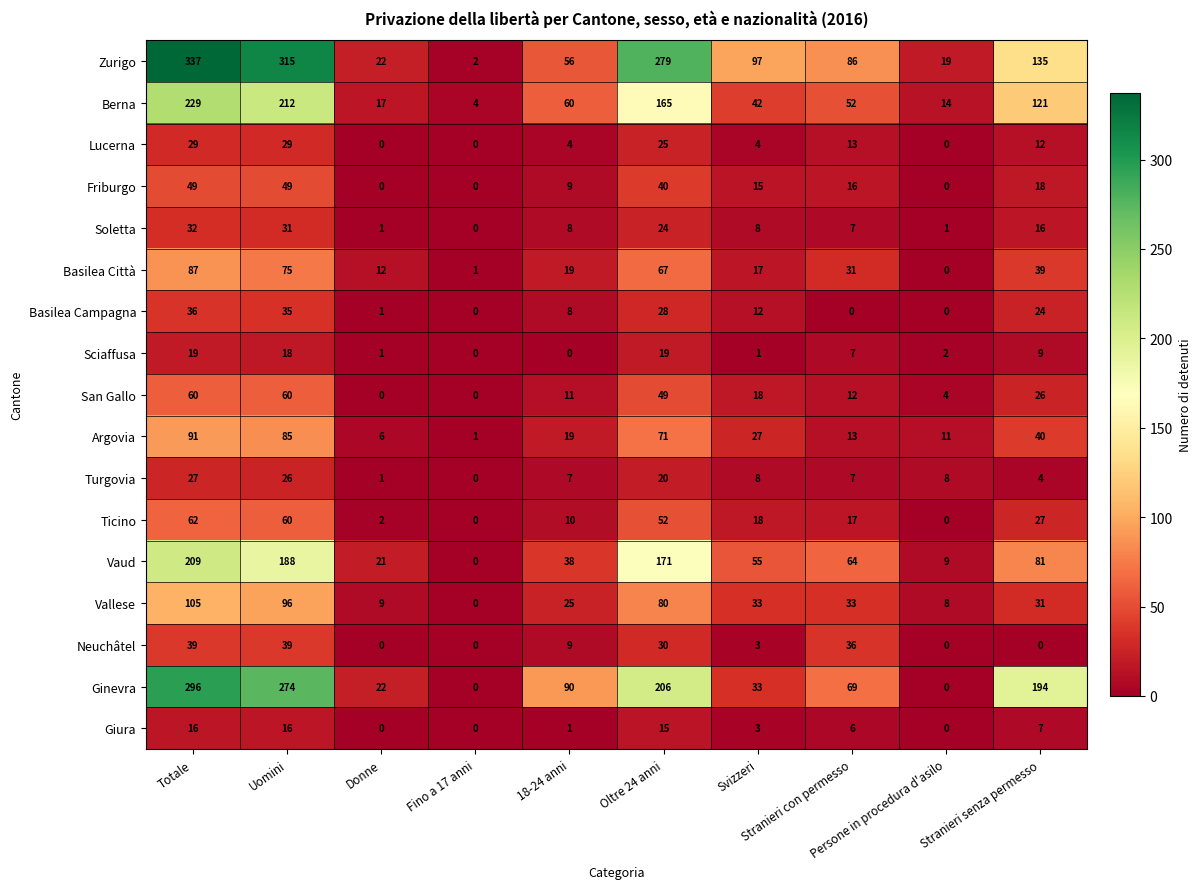

What is the average value of the Basilea Campagna series?

14